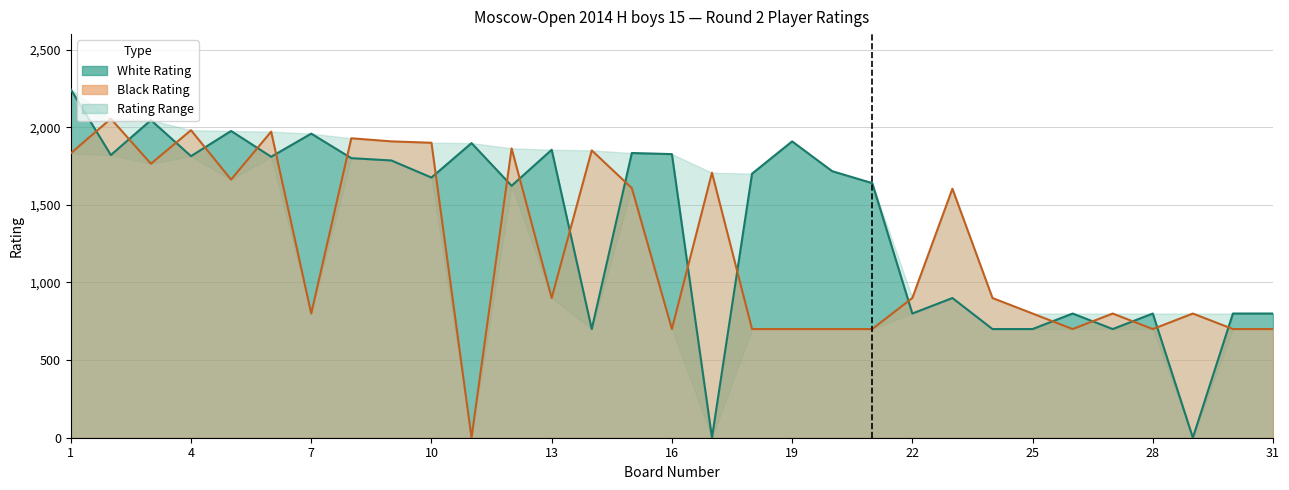

True or false: Black Rating has more than 1 interior local peaks.

True